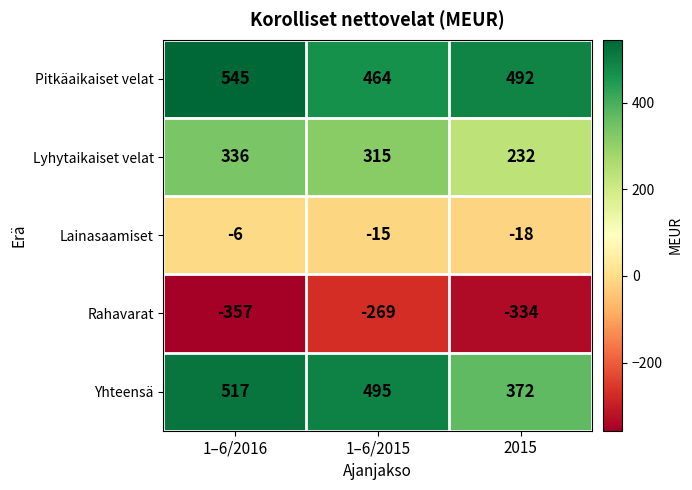

What is the minimum value for Pitkäaikaiset velat?

464